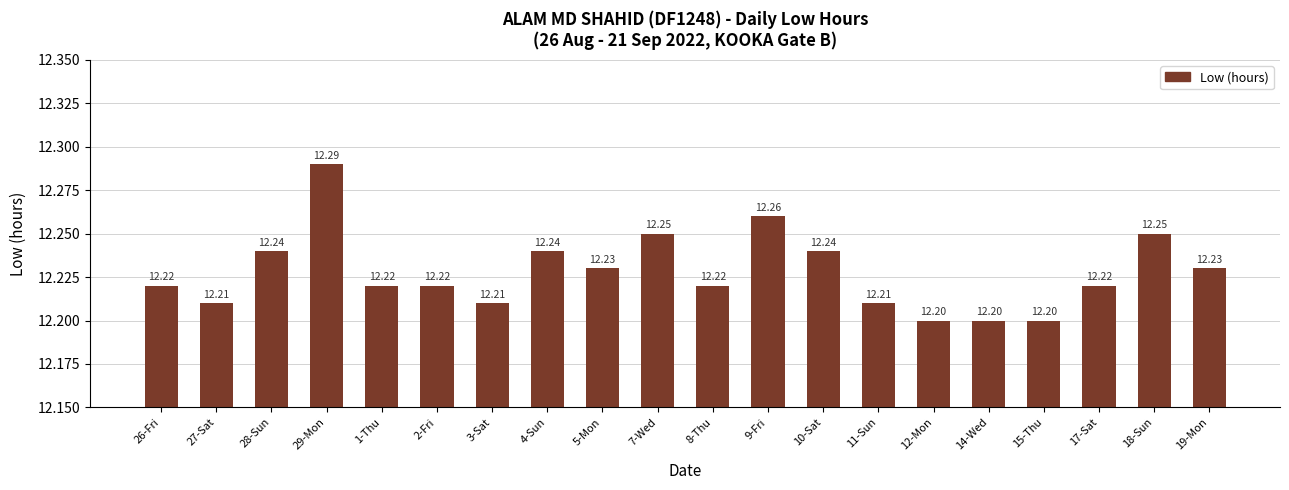

Between 3-Sat and 4-Sun, which is larger?

4-Sun